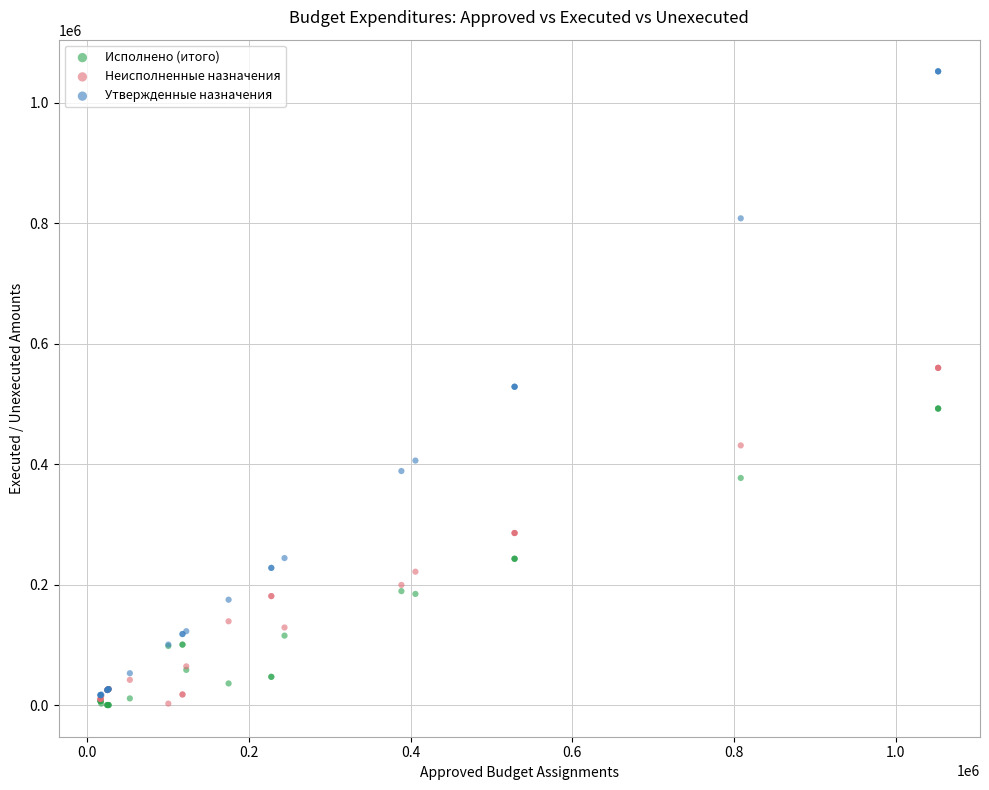

Which series has the widest spread of Y values?

Утвержденные назначения